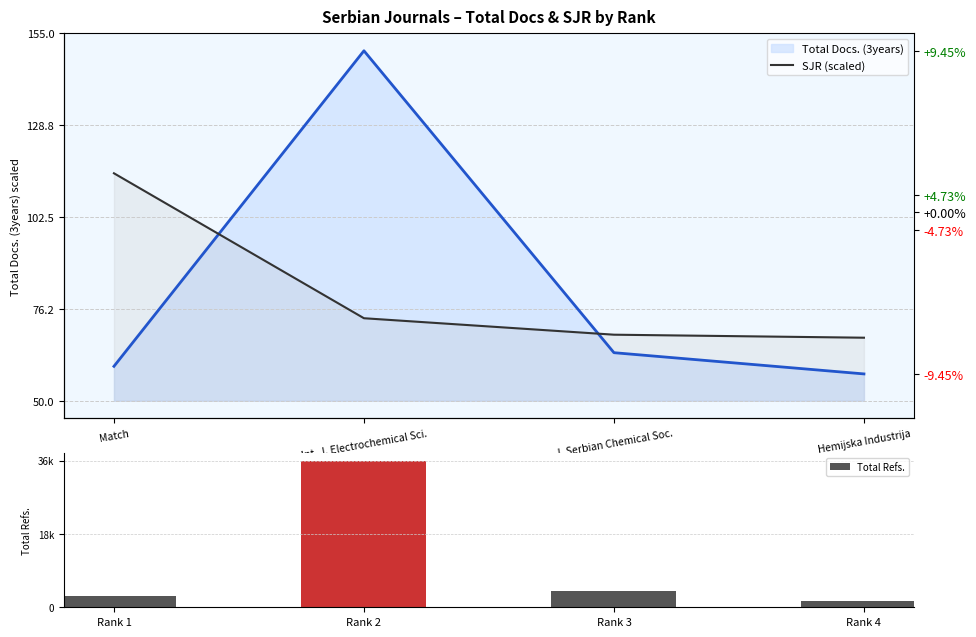

At which label is Total Refs. closest to 18969?

Rank 3